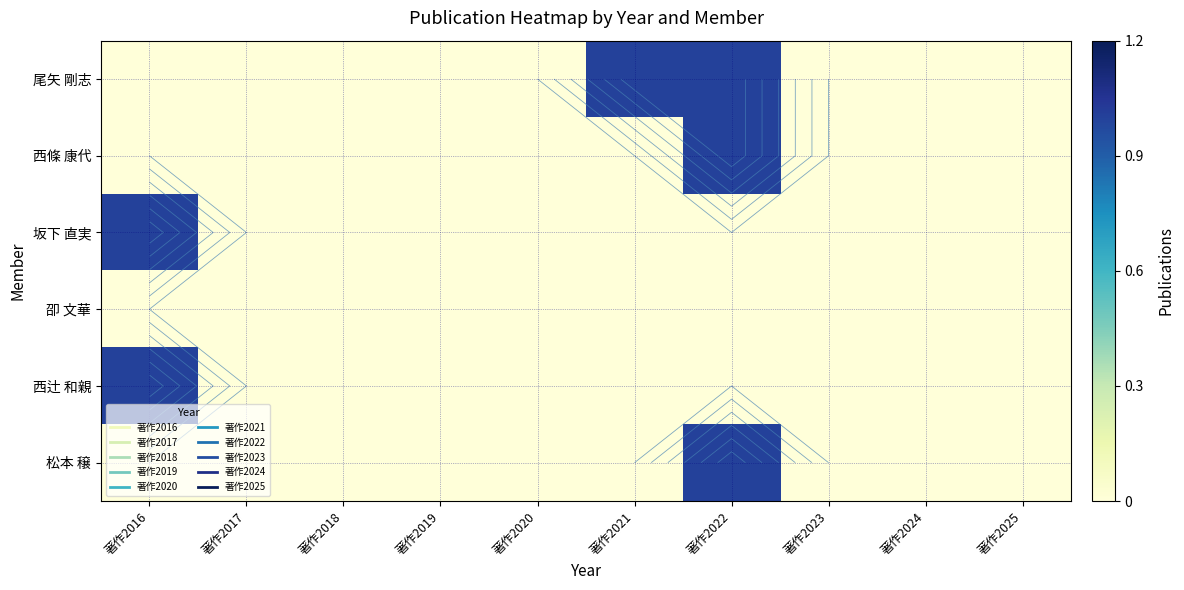

What is the difference between the maximum and second lowest values in the 尾矢 剛志 series?

1